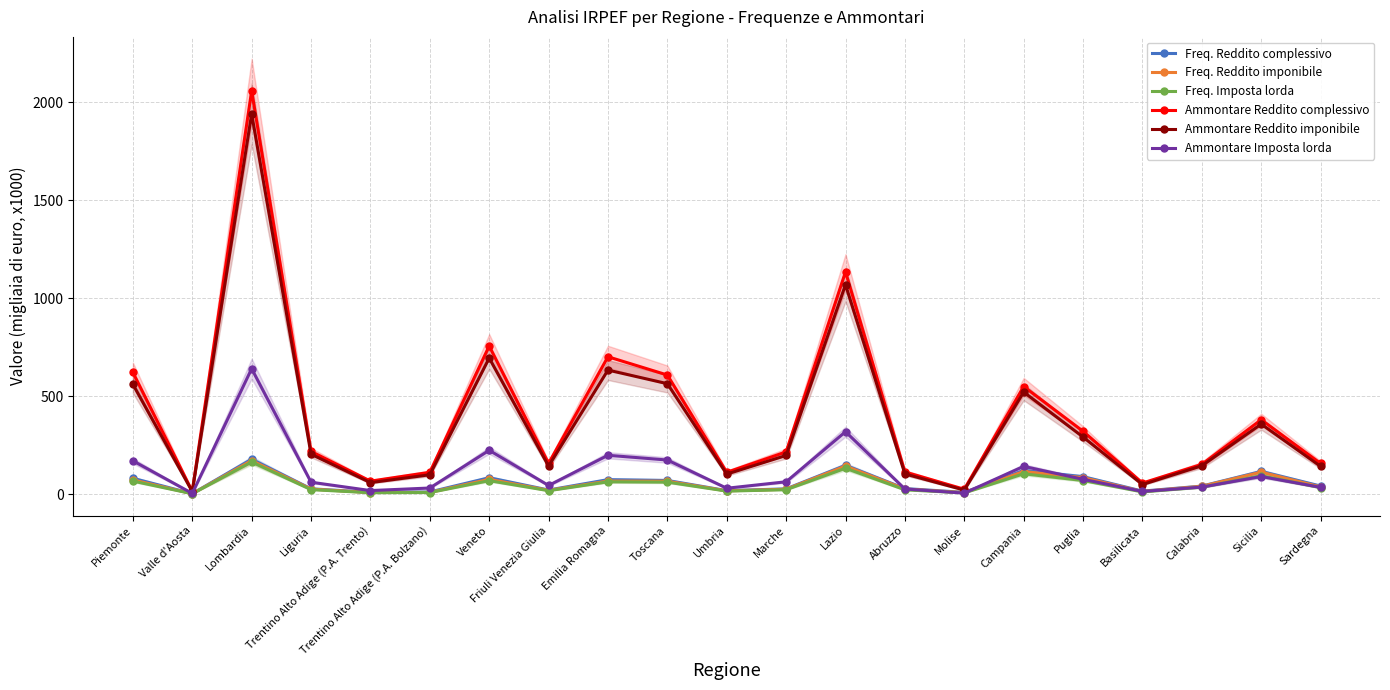

What are all the series names shown in the legend?

Freq. Reddito complessivo, Freq. Reddito imponibile, Freq. Imposta lorda, Ammontare Reddito complessivo, Ammontare Reddito imponibile, Ammontare Imposta lorda